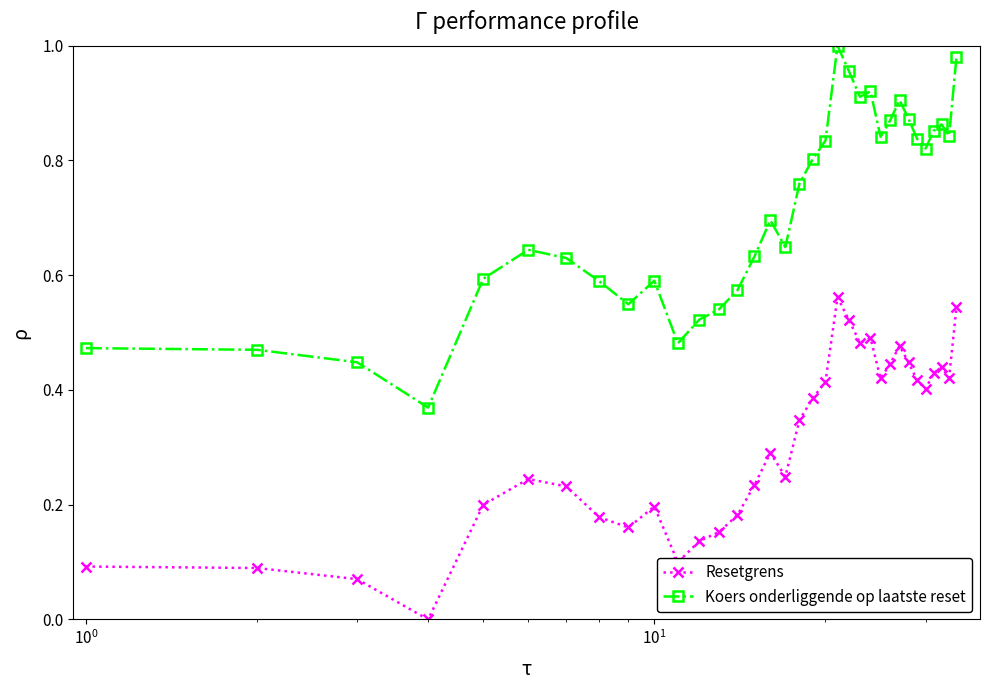

How many interior local valleys does the Resetgrens series have?

8